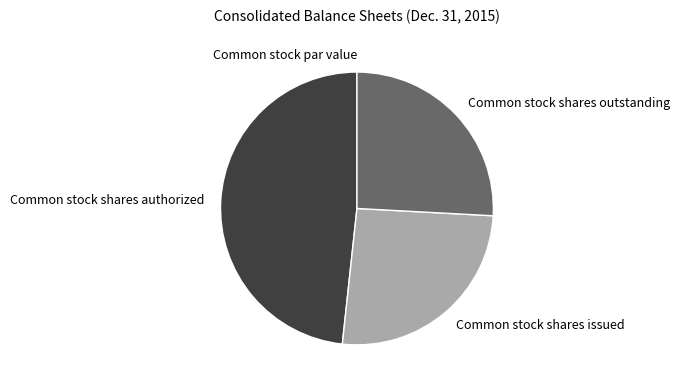

Is Common stock shares issued the majority of the pie?

No